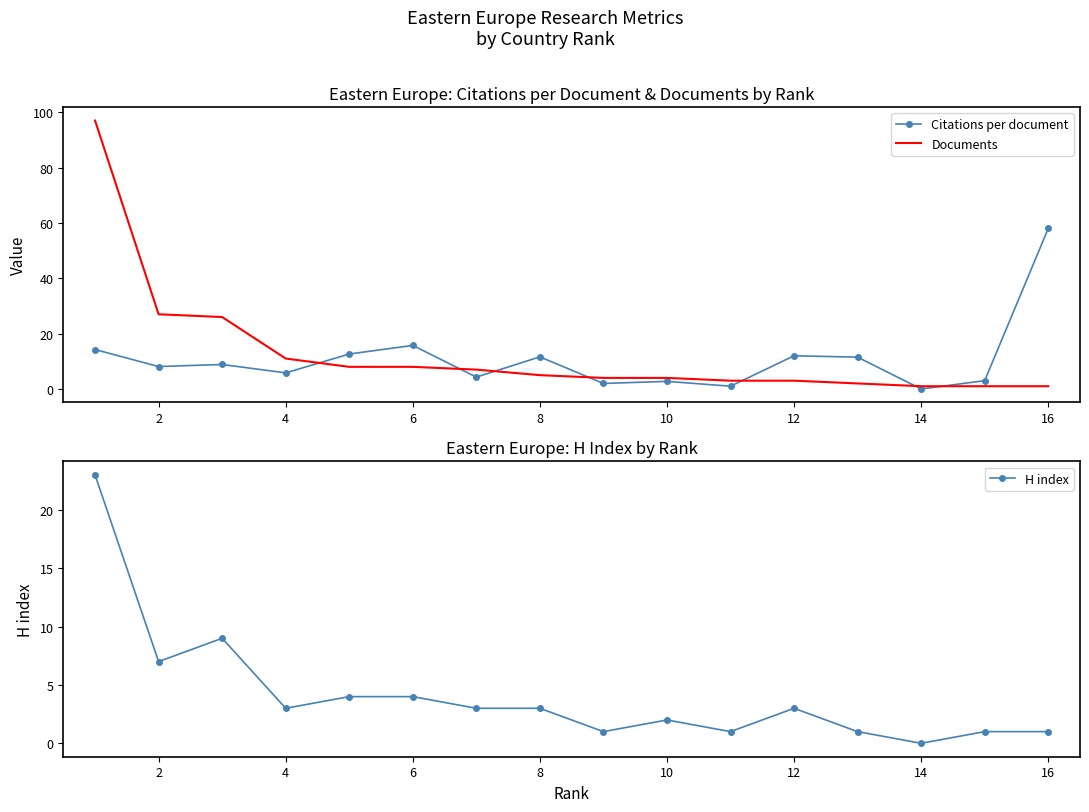

Is the value of Documents at 4 greater than the value of Citations per document at 2?

Yes